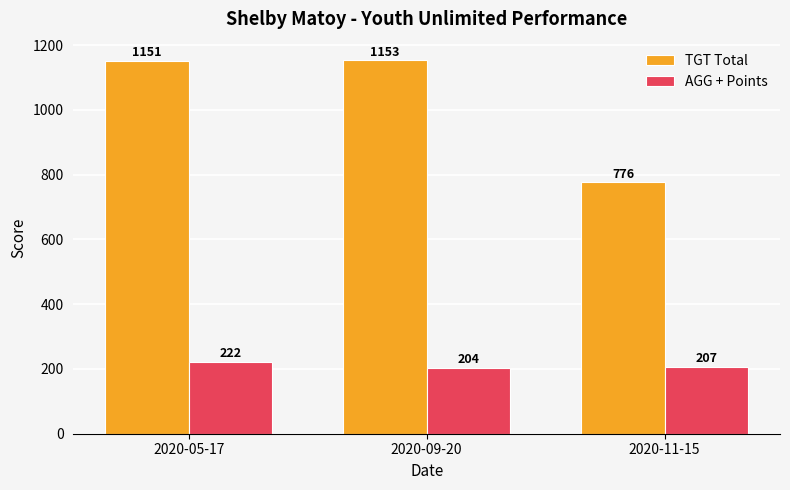

Is it true that AGG + Points equals 207.0 at 2020-11-15?

True